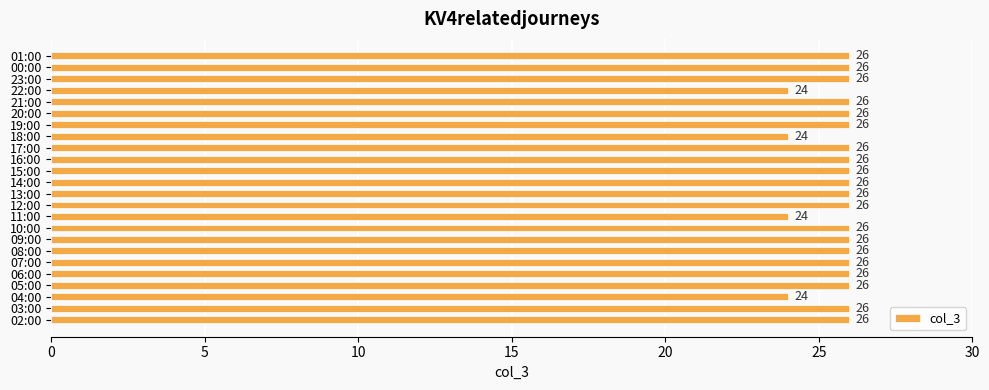

What is the smallest value displayed?

24